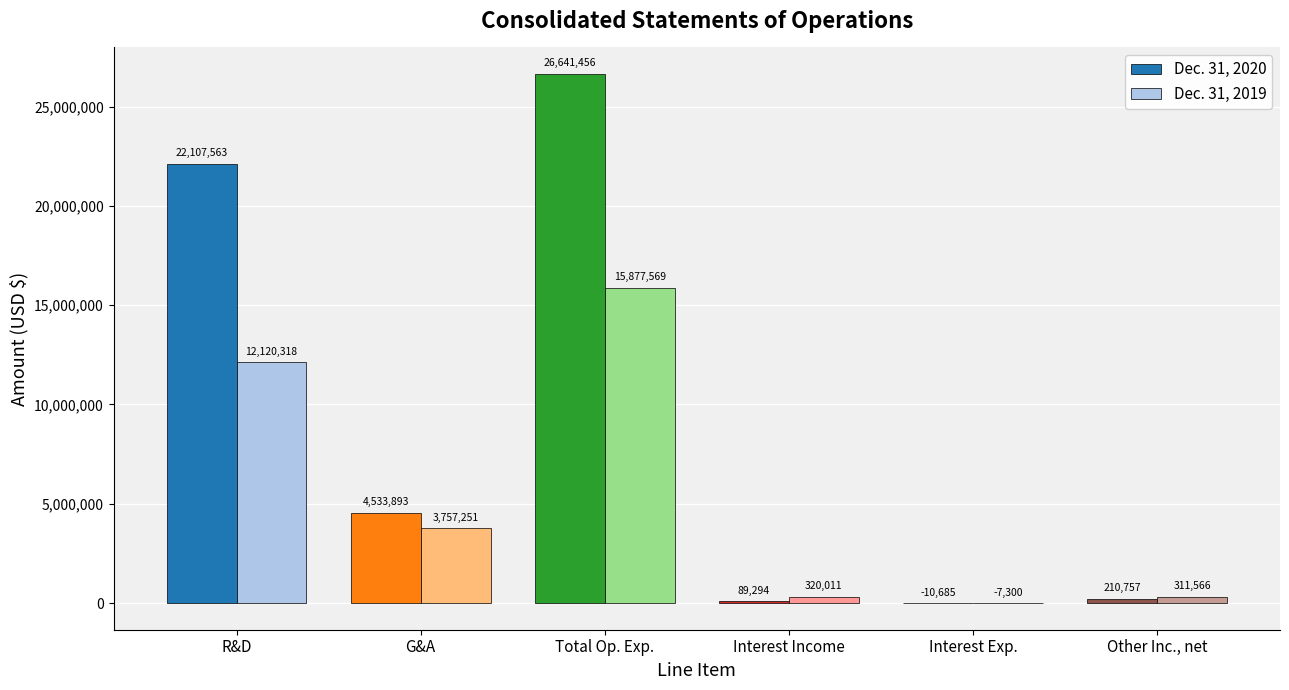

What is the greatest value displayed?

26641456